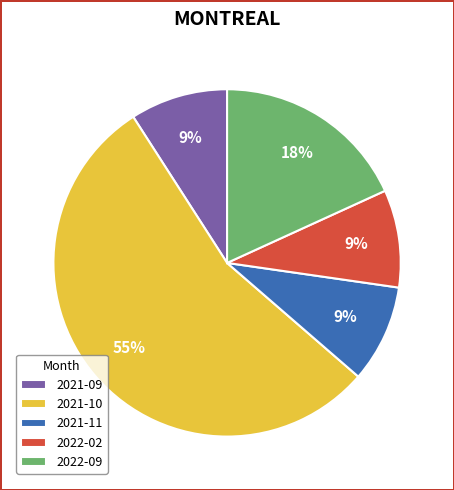

Which has a higher value, 2022-02 or 2022-09?

2022-09